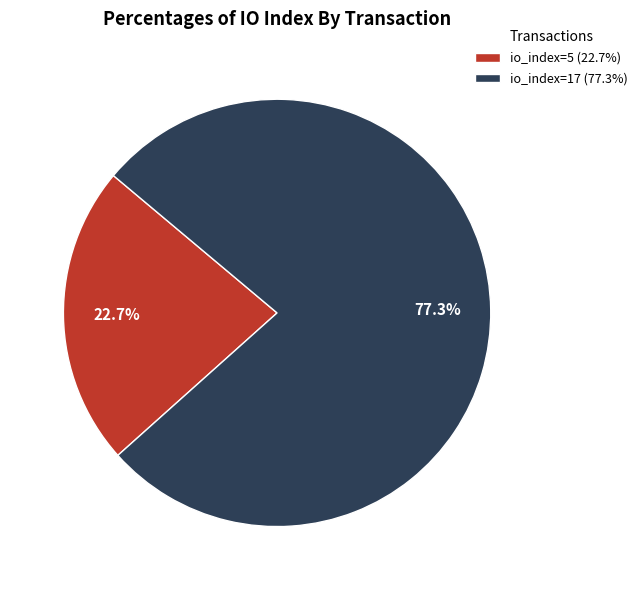

Which category has the smallest portion of the pie?

io_index=5 (22.7%)